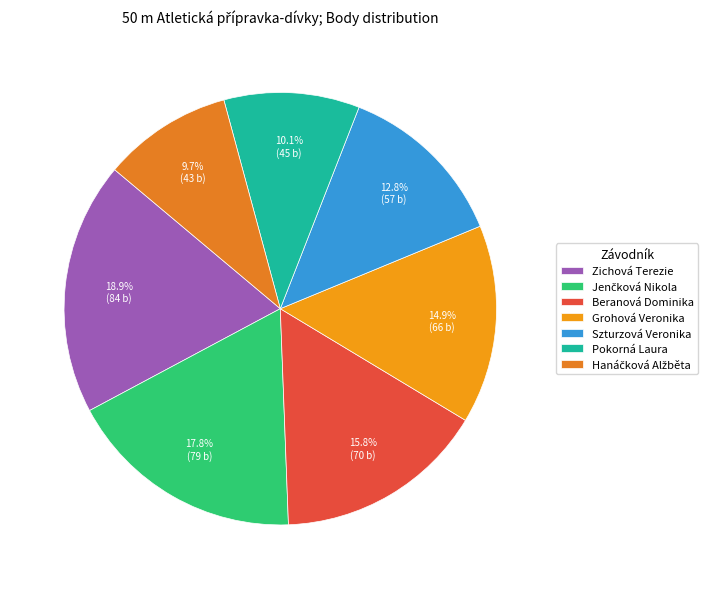

What is the change in value from Jenčková Nikola to Szturzová Veronika?

-22